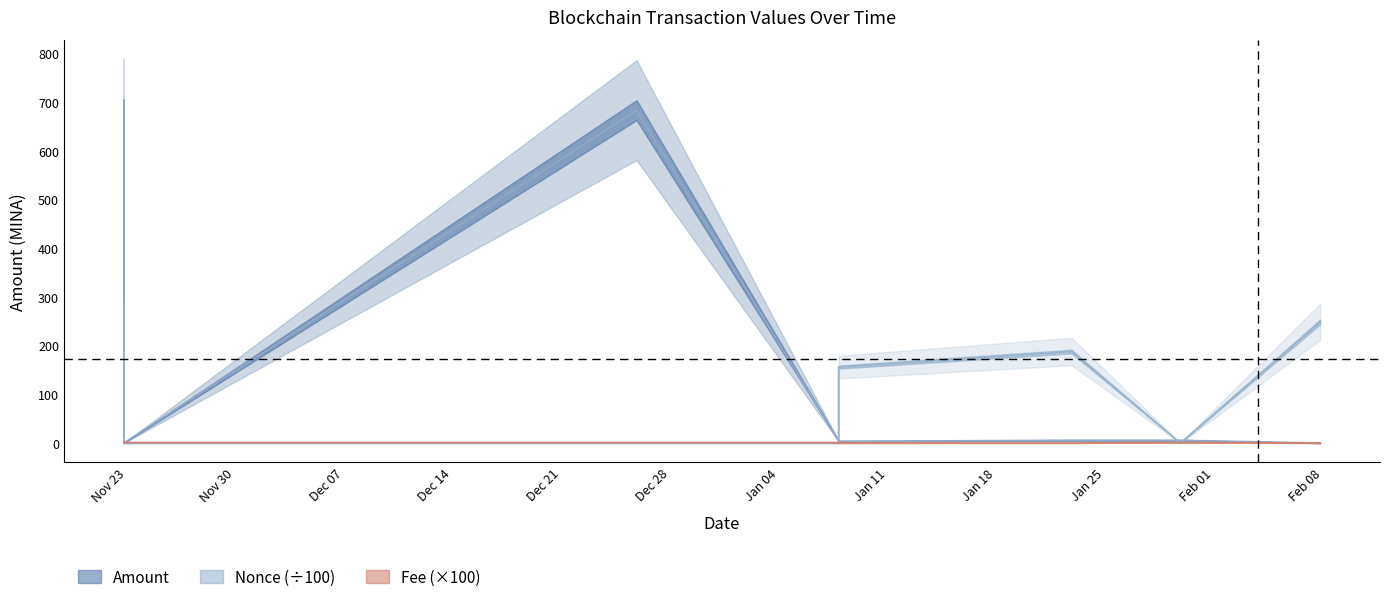

How many values in the Amount series exceed 5?

4